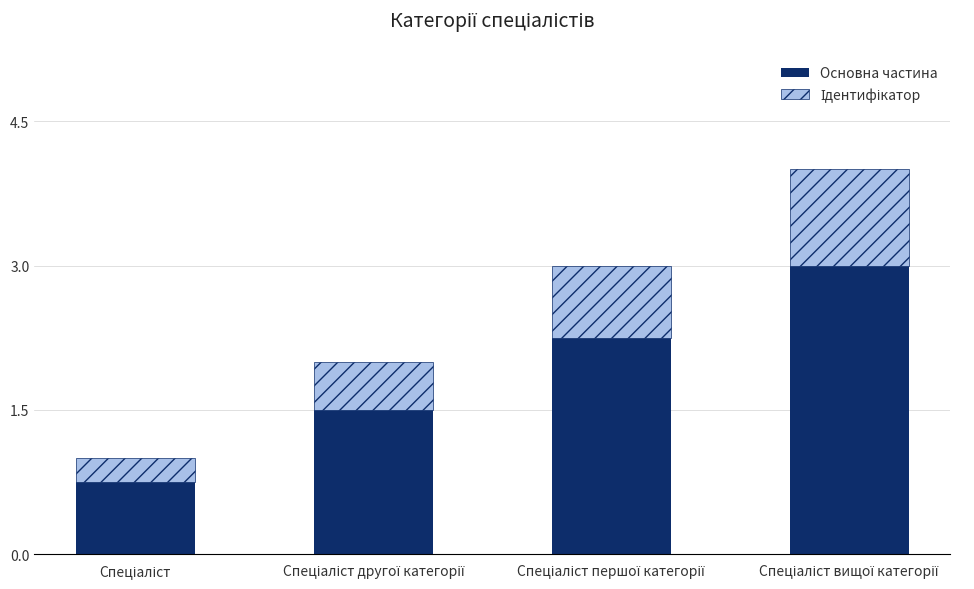

What is the lowest value of the Основна частина series?

0.8